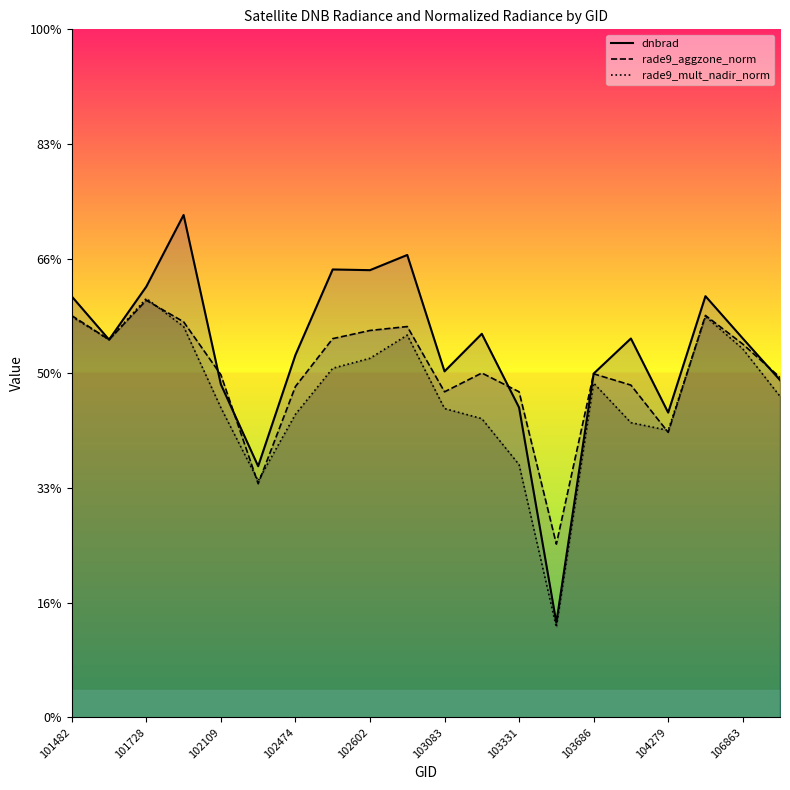

Between 102602 and 106863, which series saw the biggest shift?

dnbrad